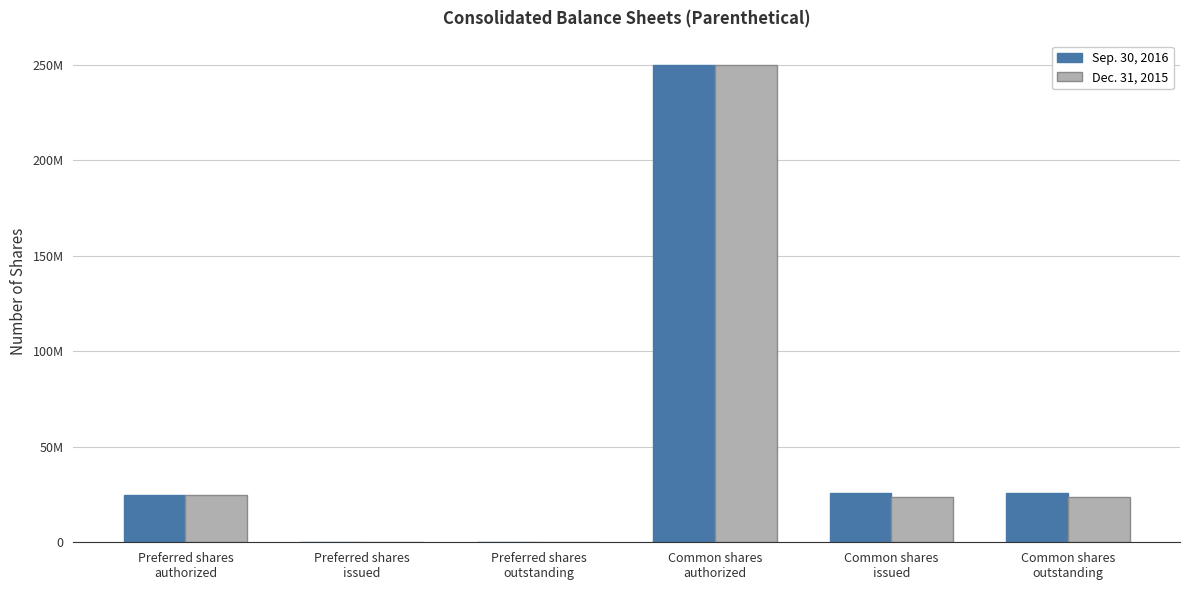

At which label does Dec. 31, 2015 reach its peak?

Common shares
authorized